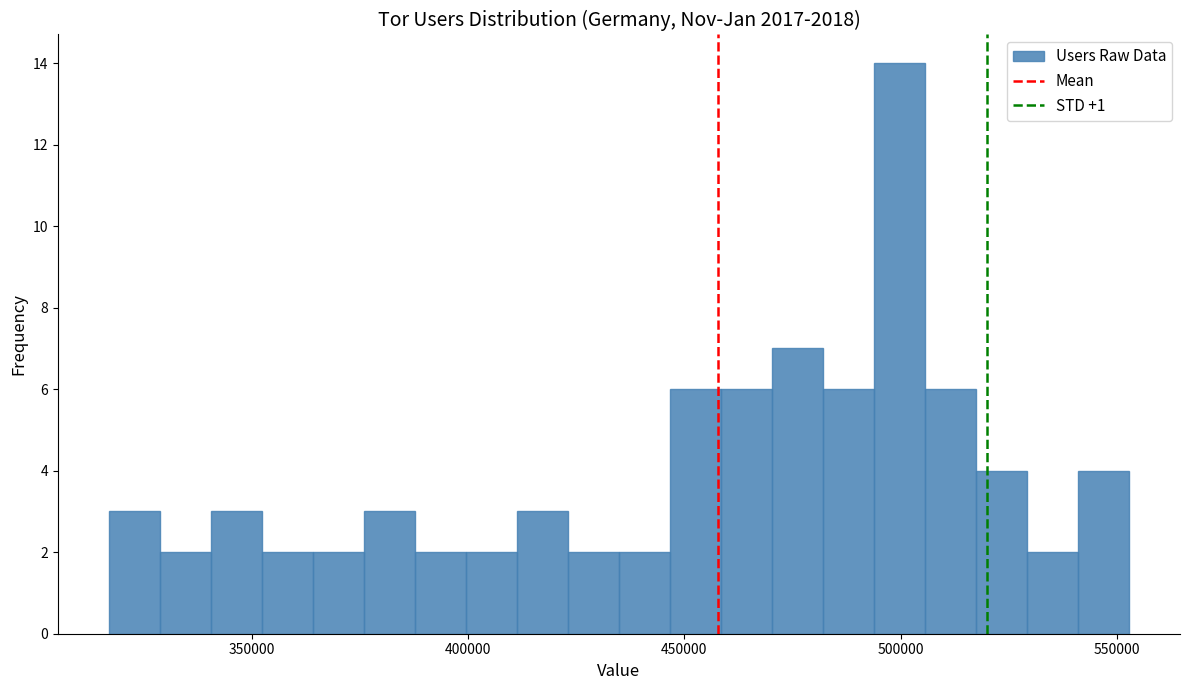

Read against the x-axis, roughly where is the centre of the tallest bar?

500000